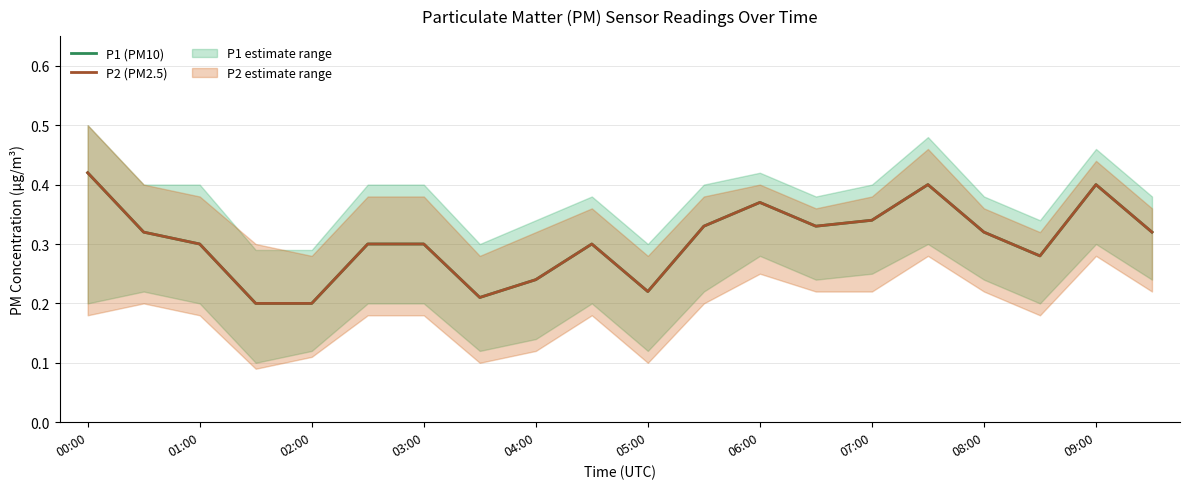

Count the P1 (PM10) values in the range 0 to 1.

20